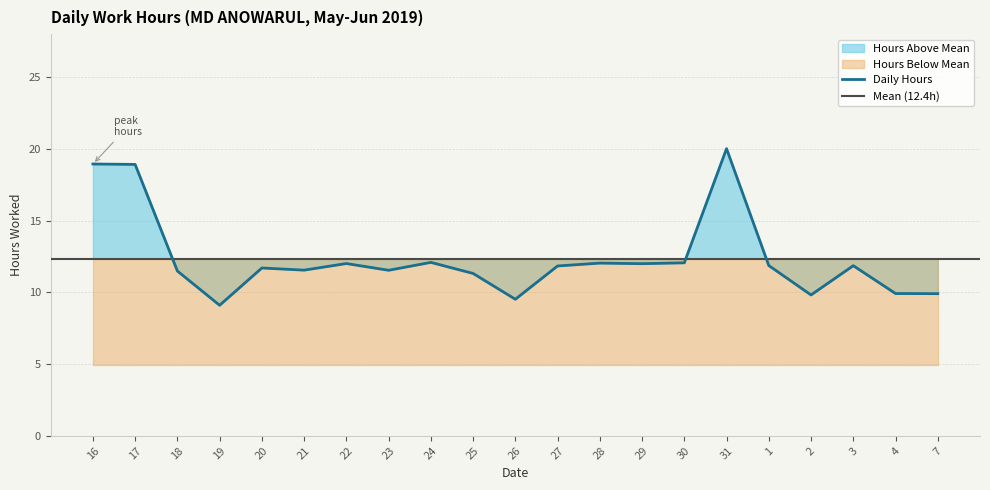

Reading left to right, extract all data points from this chart.

18.9	18.9	11.5	9.1	11.7	11.6	12.0	11.5	12.1	11.3	9.5	11.8	12.0	12.0	12.1	20.0	11.9	9.8	11.9	9.9	9.9